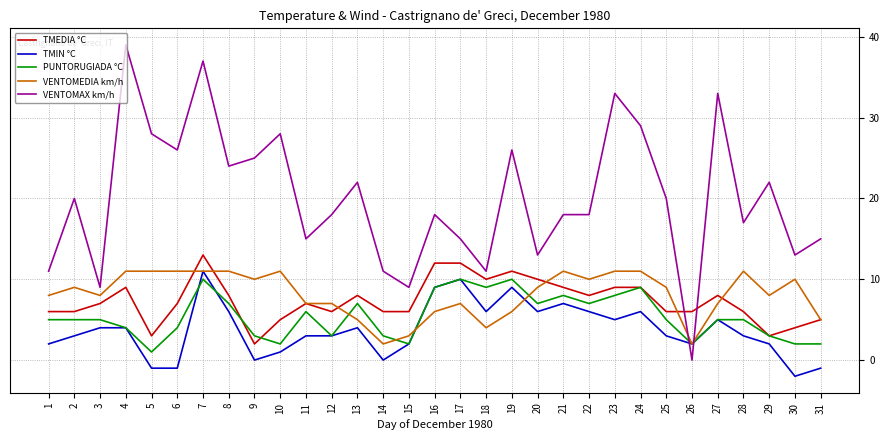

At which category is the sum across all series the highest?

7